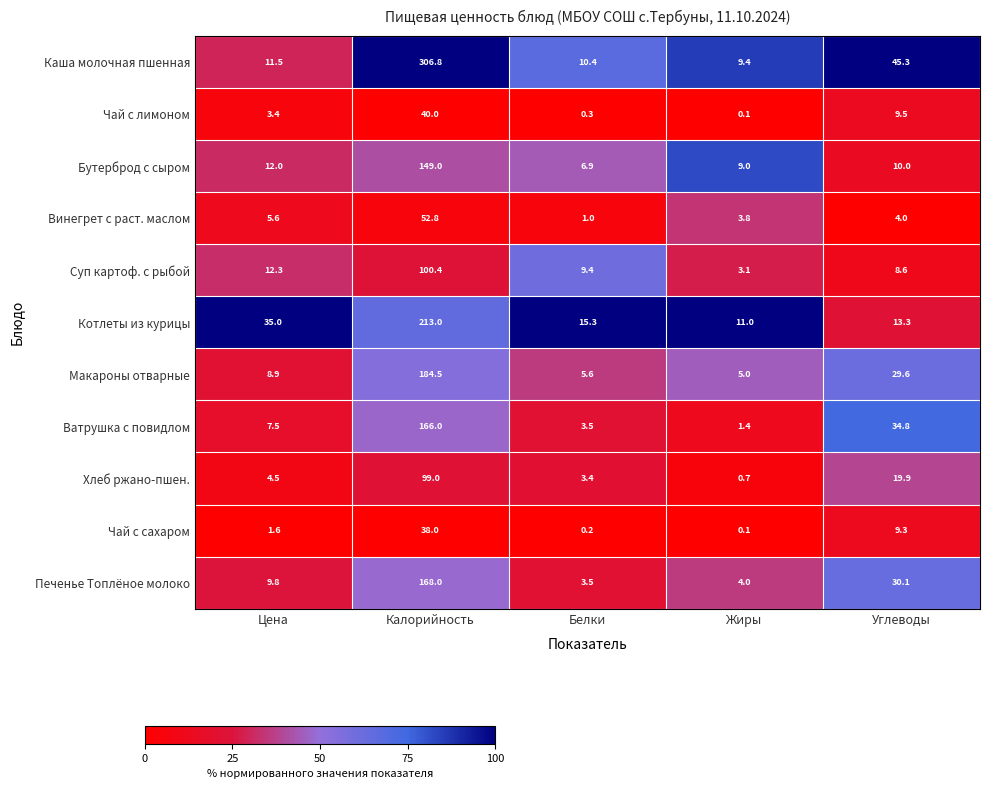

What is the total value across all series at Углеводы?

214.4